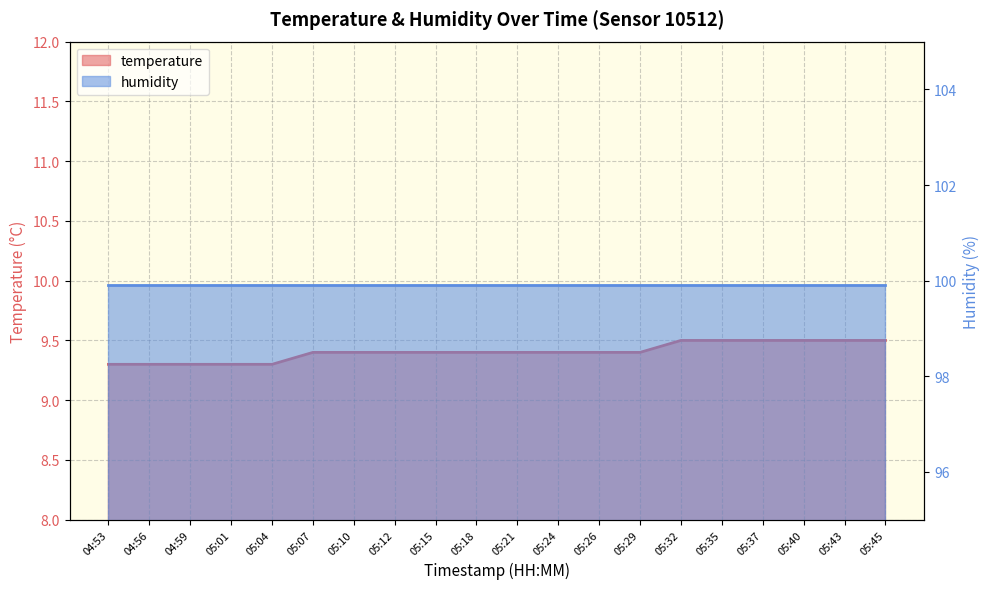

Rank the categories by value from lowest to highest.

04:53, 04:56, 04:59, 05:01, 05:04, 05:07, 05:10, 05:12, 05:15, 05:18, 05:21, 05:24, 05:26, 05:29, 05:32, 05:35, 05:37, 05:40, 05:43, 05:45